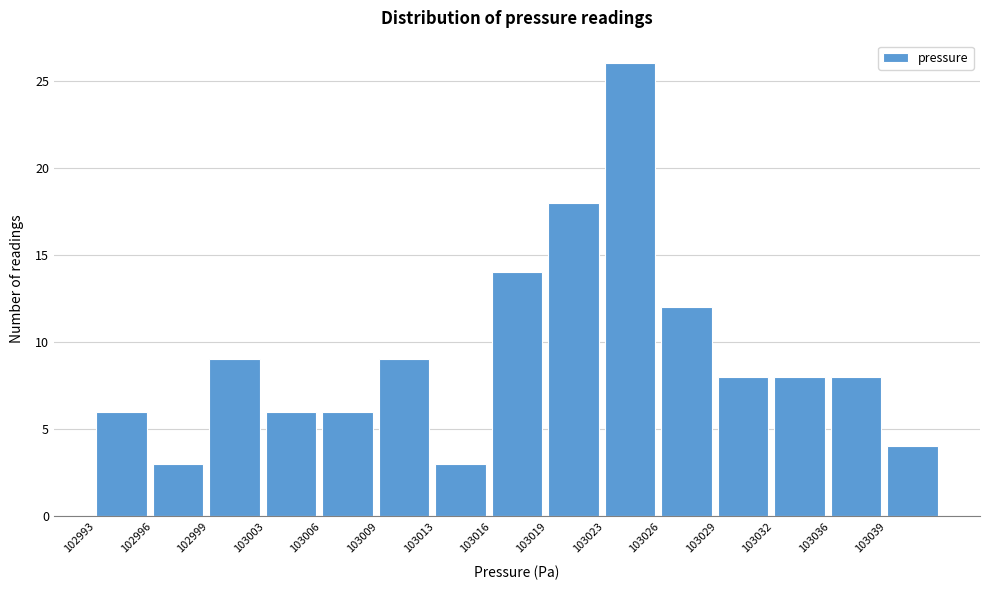

Reading left to right, extract all data points from this chart.

6	3	9	6	6	9	3	14	18	26	12	8	8	8	4